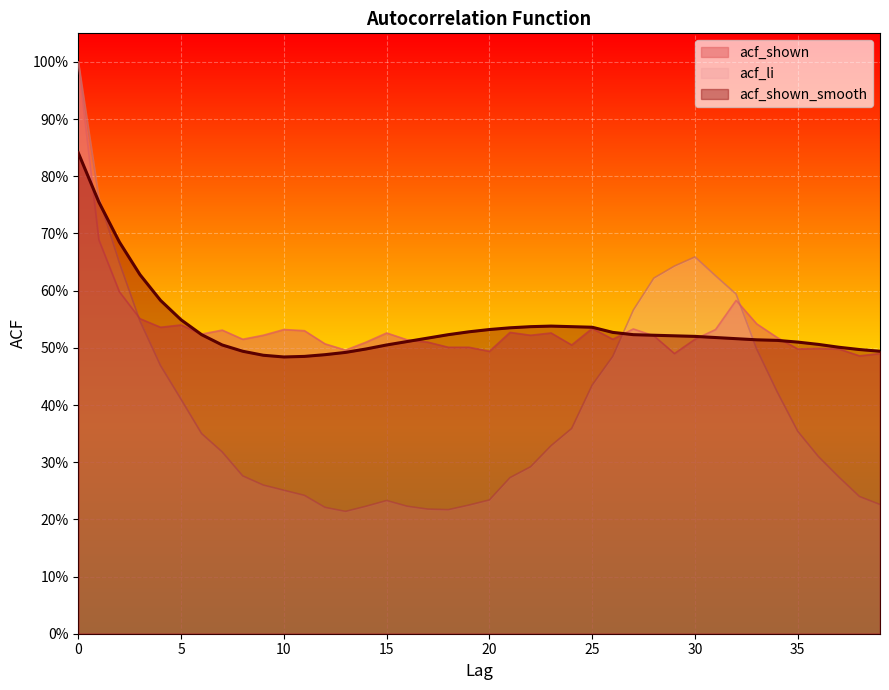

True or false: acf_shown has a value of 0.1 at 10.

False